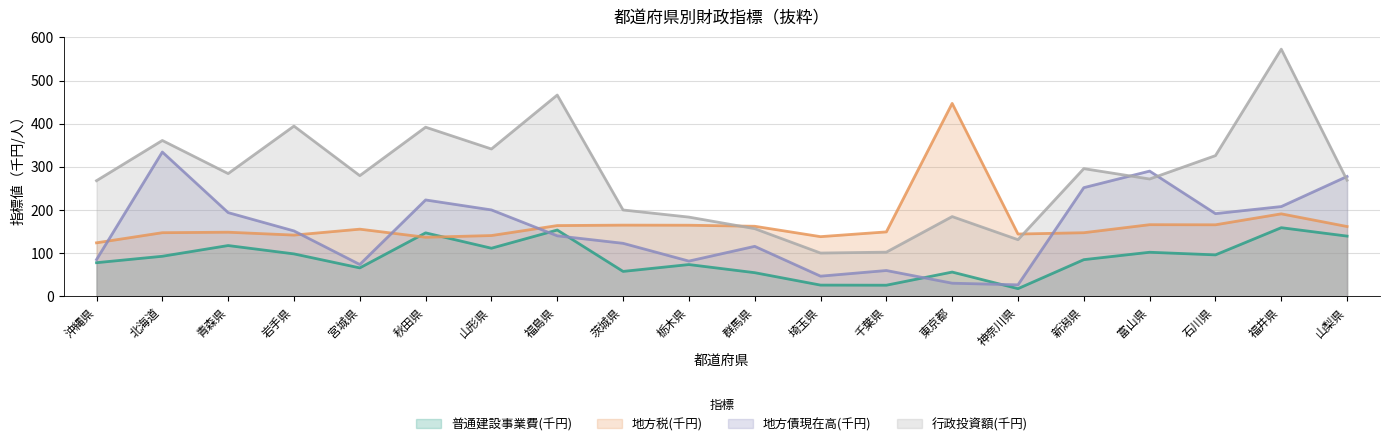

What is the difference between the maximum and minimum values in the 普通建設事業費(千円) series?

141.2